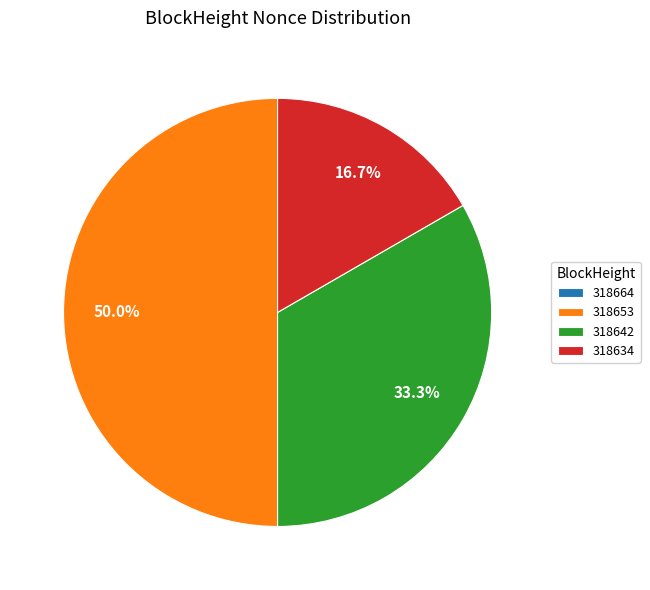

Which slice is the largest?

318653